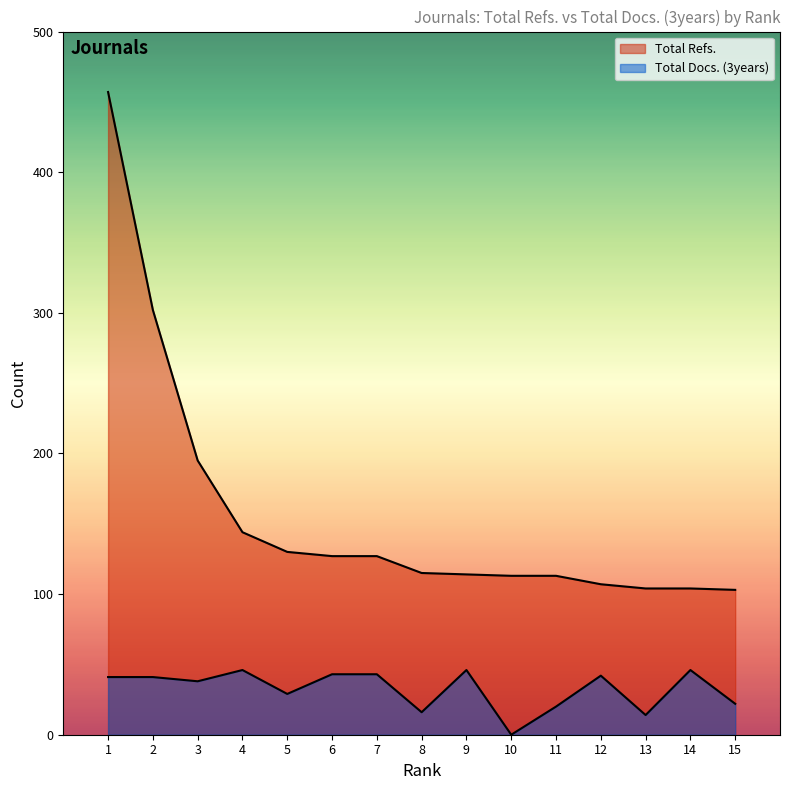

What is the spread (max minus min) of values at 3?

157